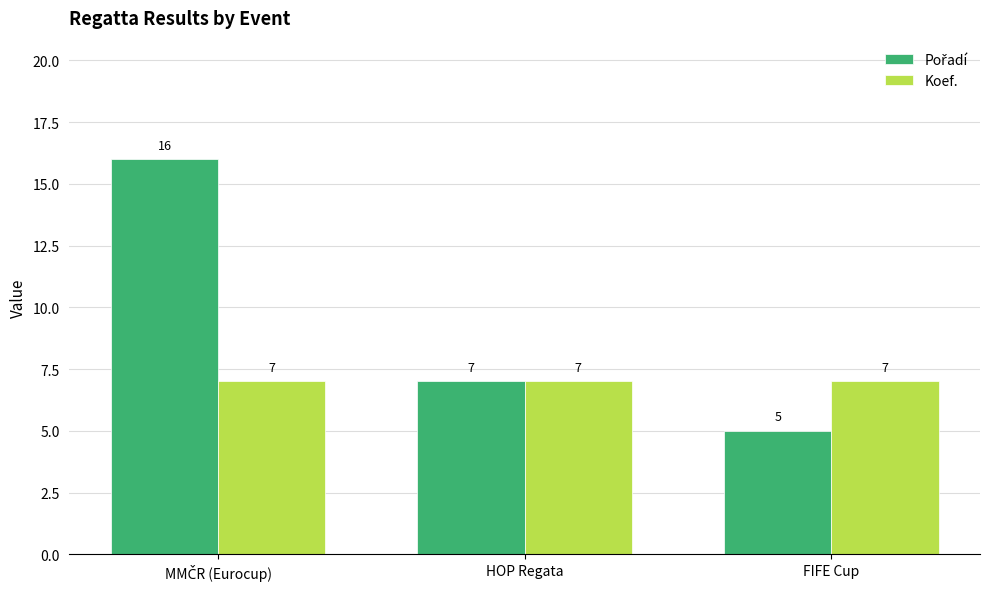

What is the smallest value displayed?

5